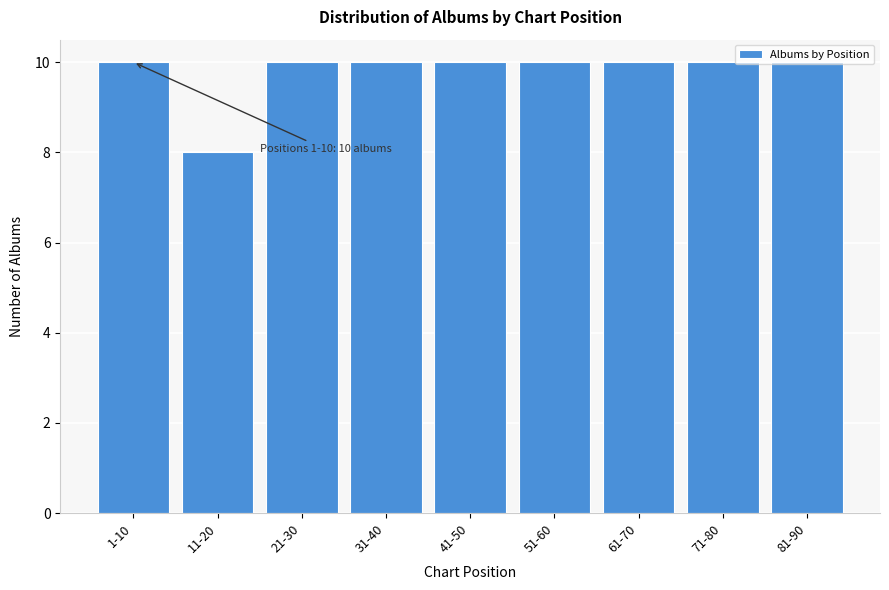

Which has a higher value, 11-20 or 1-10?

1-10